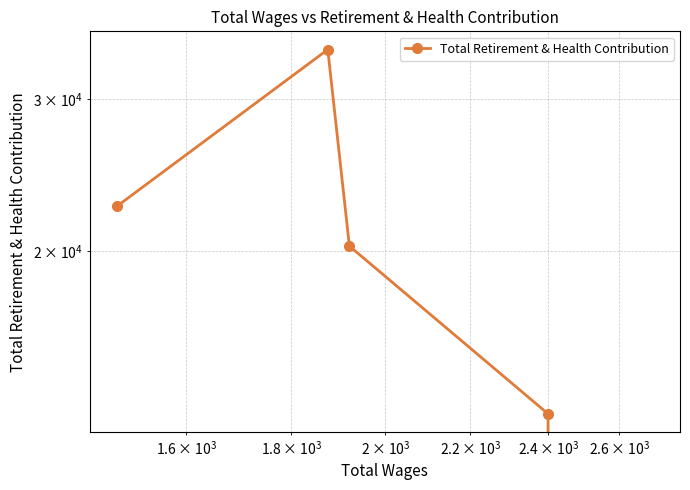

Reading right to left, what are all the values shown in this chart?

0	12959	20265	34220	22525